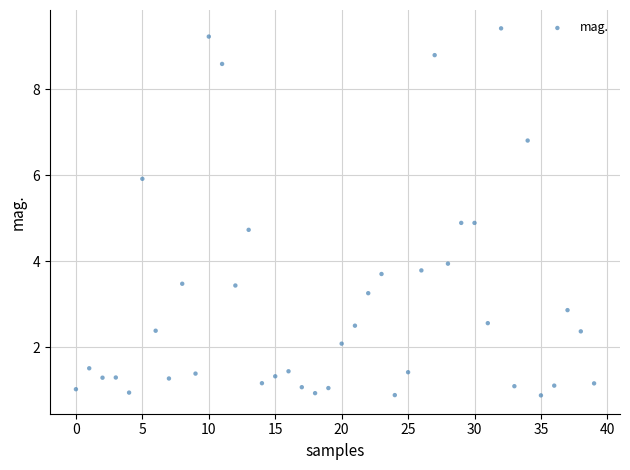

What is the range of Y values (max minus min)?

8.5